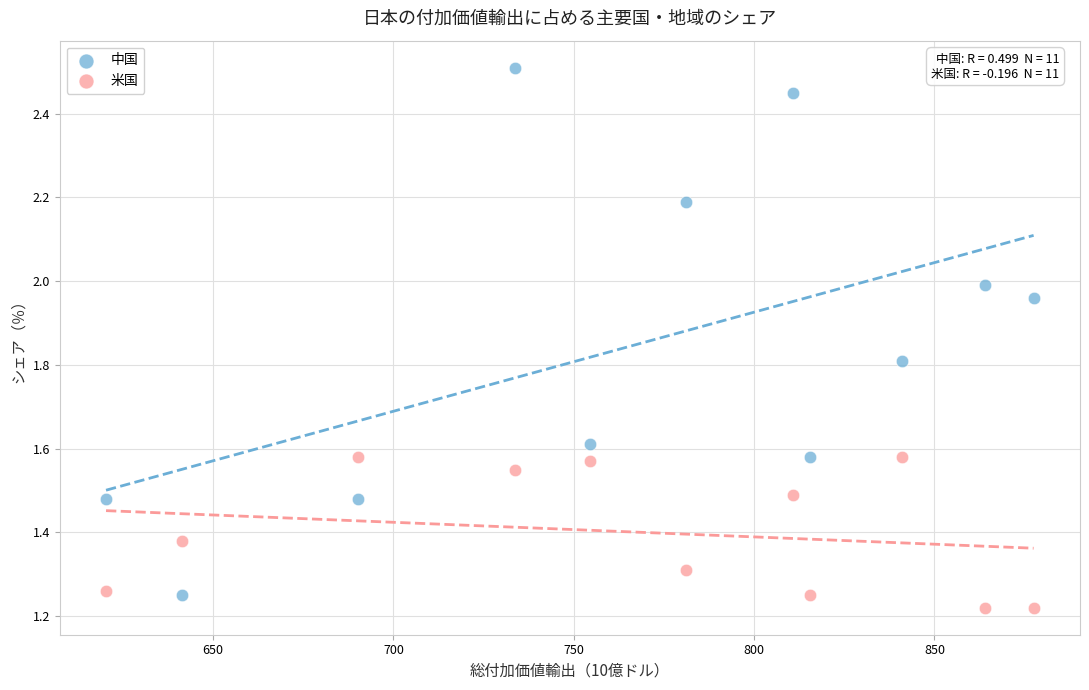

What are all the series names shown in the legend?

中国, 米国